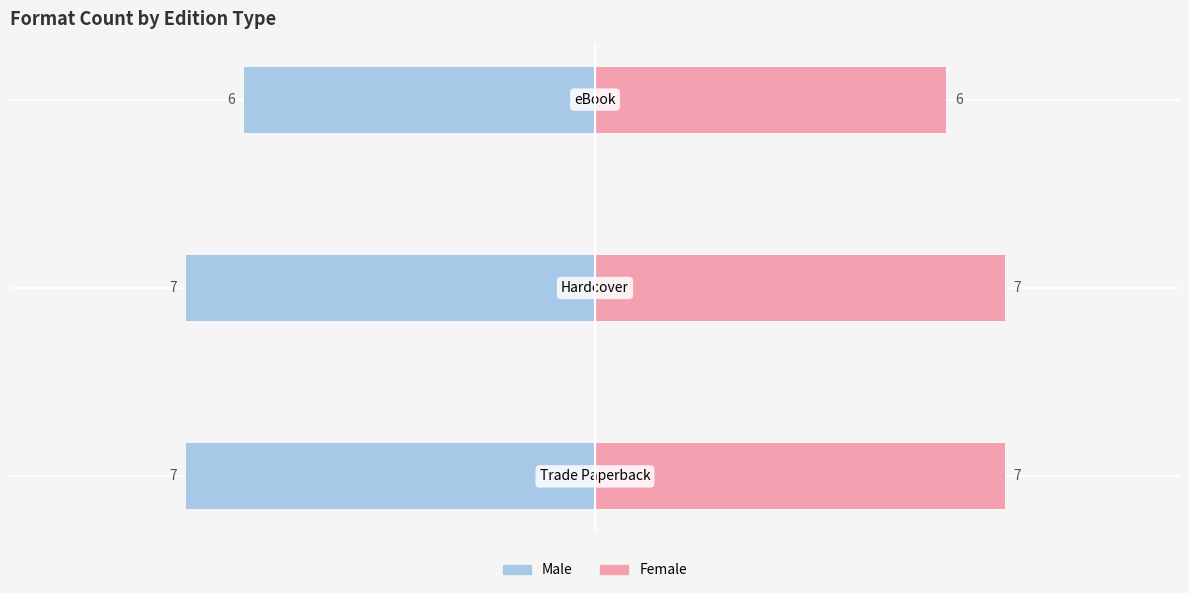

What is the difference between the highest and lowest values at 0?

14